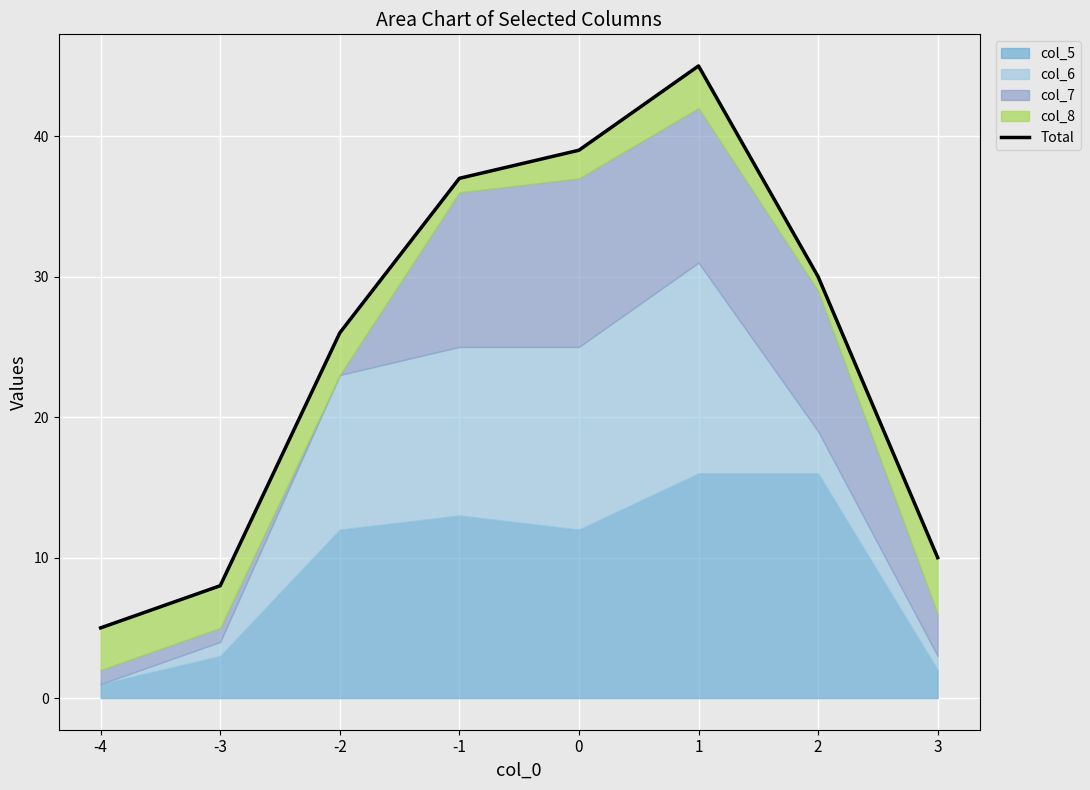

What is the change in value from -4 to 2?

+25